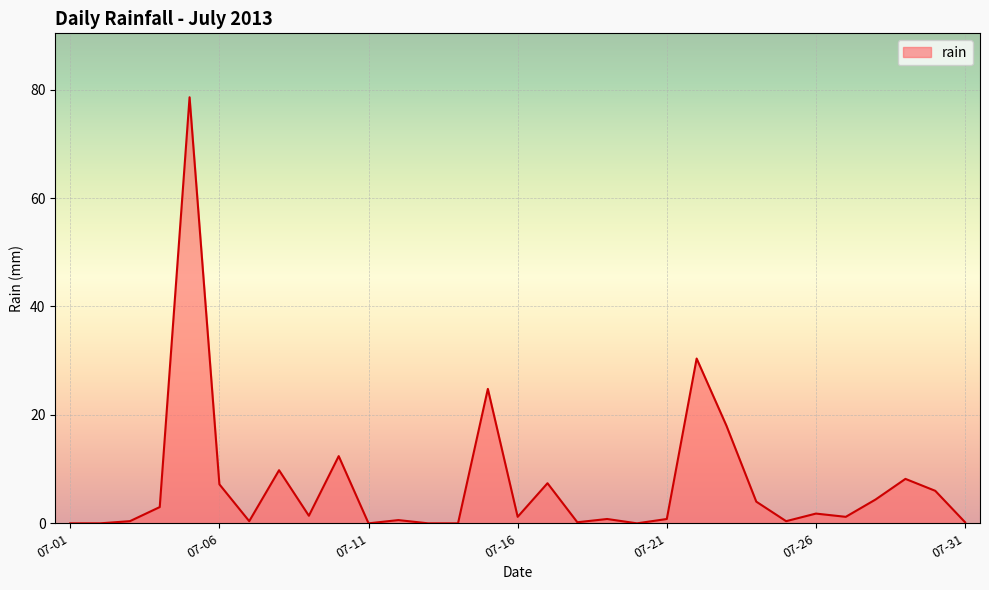

How many lines are shown in the chart?

1